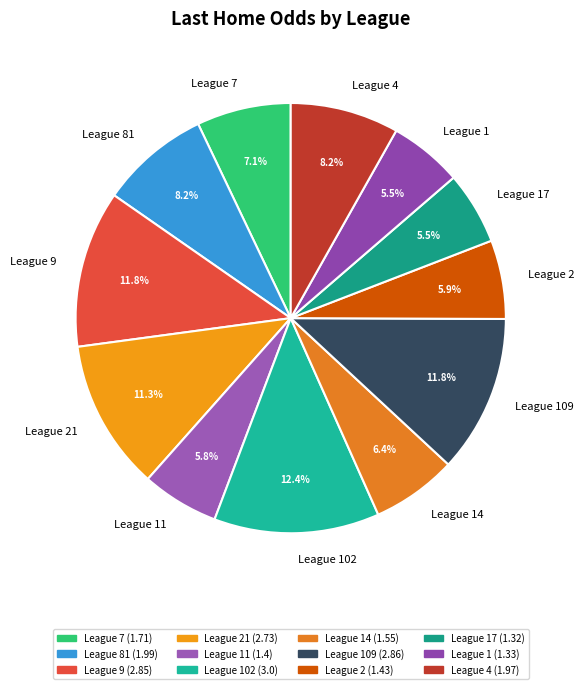

Count the number of slices in the pie.

12